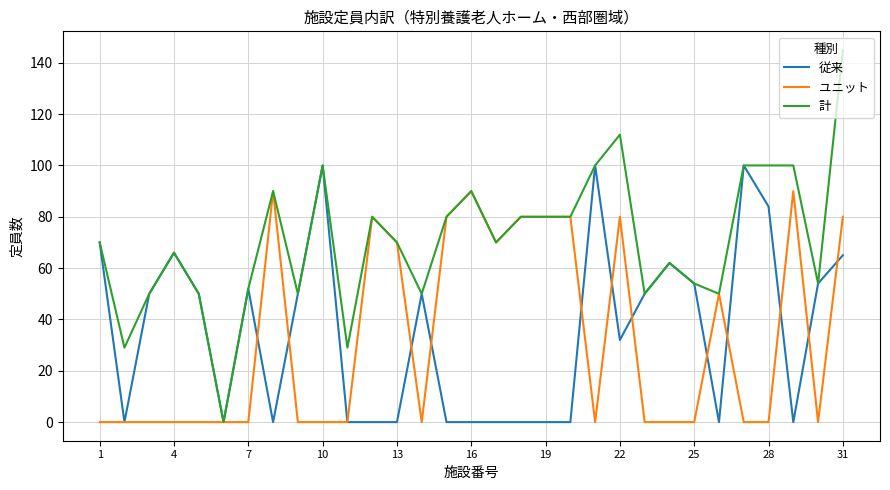

Rank the series by their maximum value, from highest to lowest.

計, 従来, ユニット